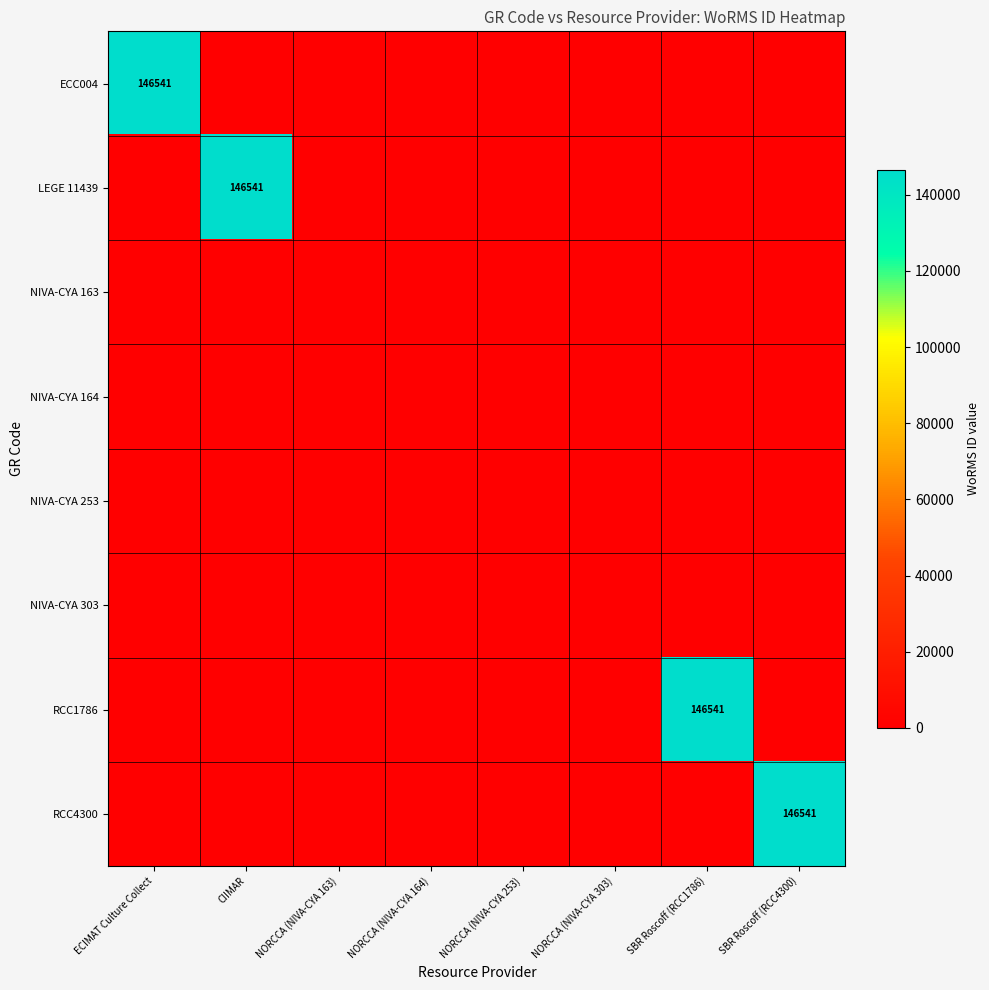

At NORCCA (NIVA-CYA 164), list the series in order from largest to smallest.

ECC004, LEGE 11439, NIVA-CYA 163, NIVA-CYA 164, NIVA-CYA 253, NIVA-CYA 303, RCC1786, RCC4300